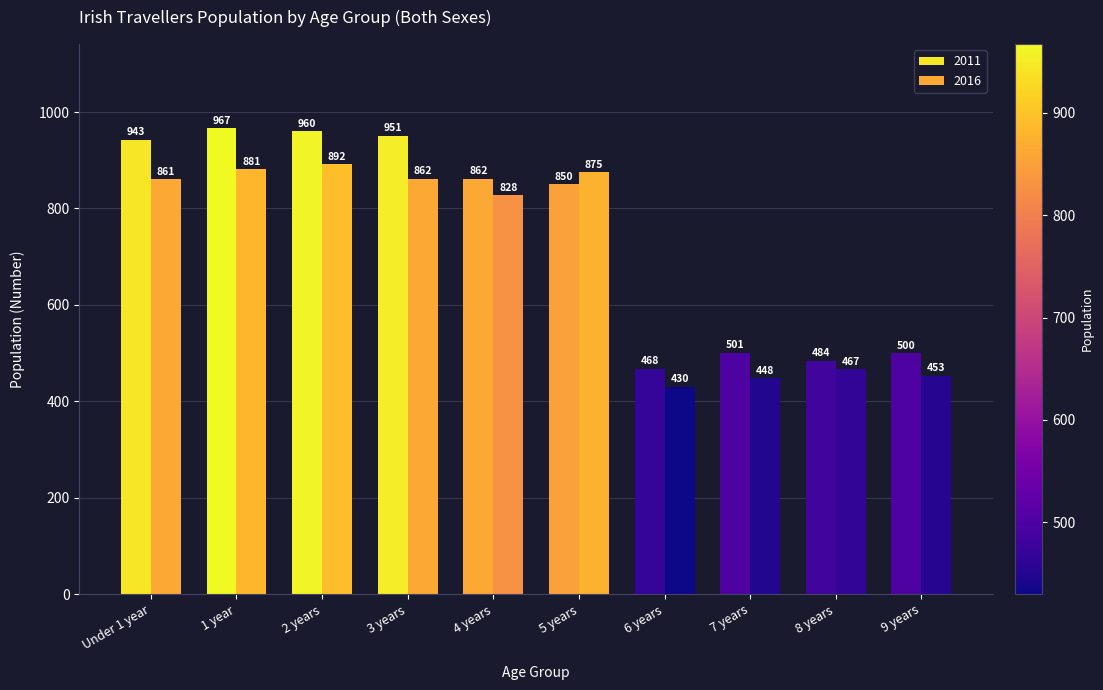

How many bars are there in total?

20